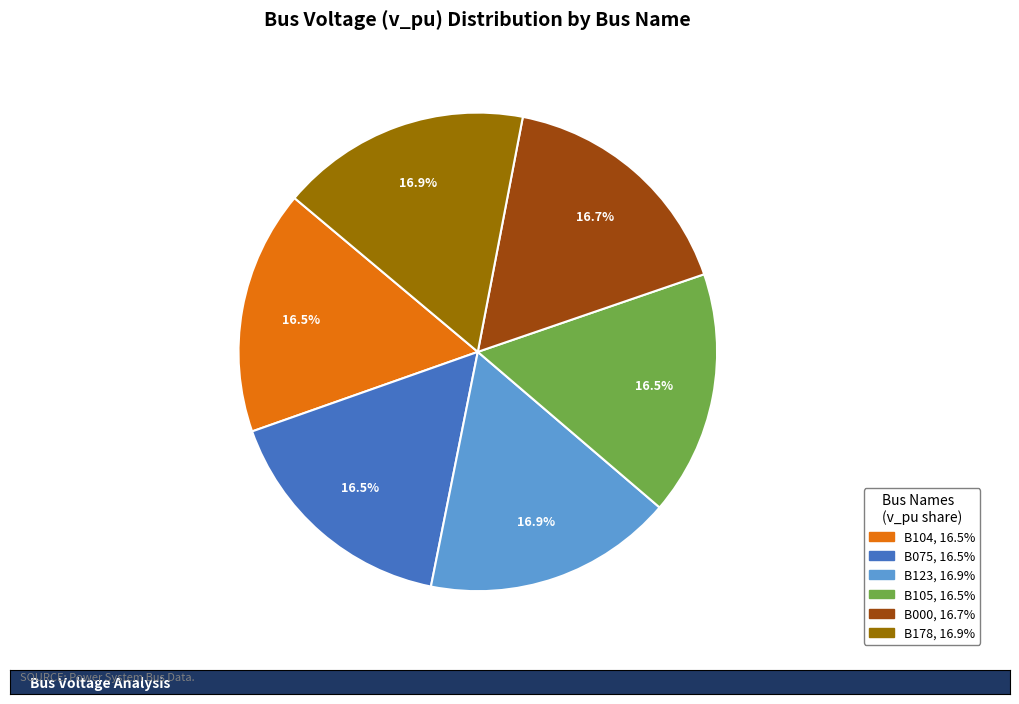

How many slices are in this pie chart?

6